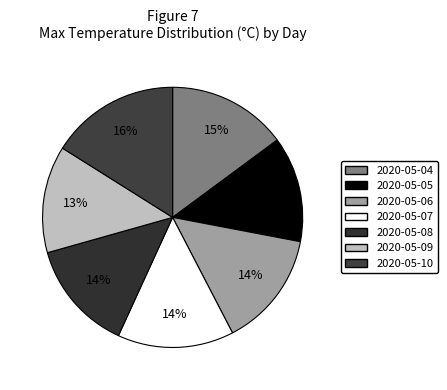

To the nearest percent, what is the average slice percentage?

14%